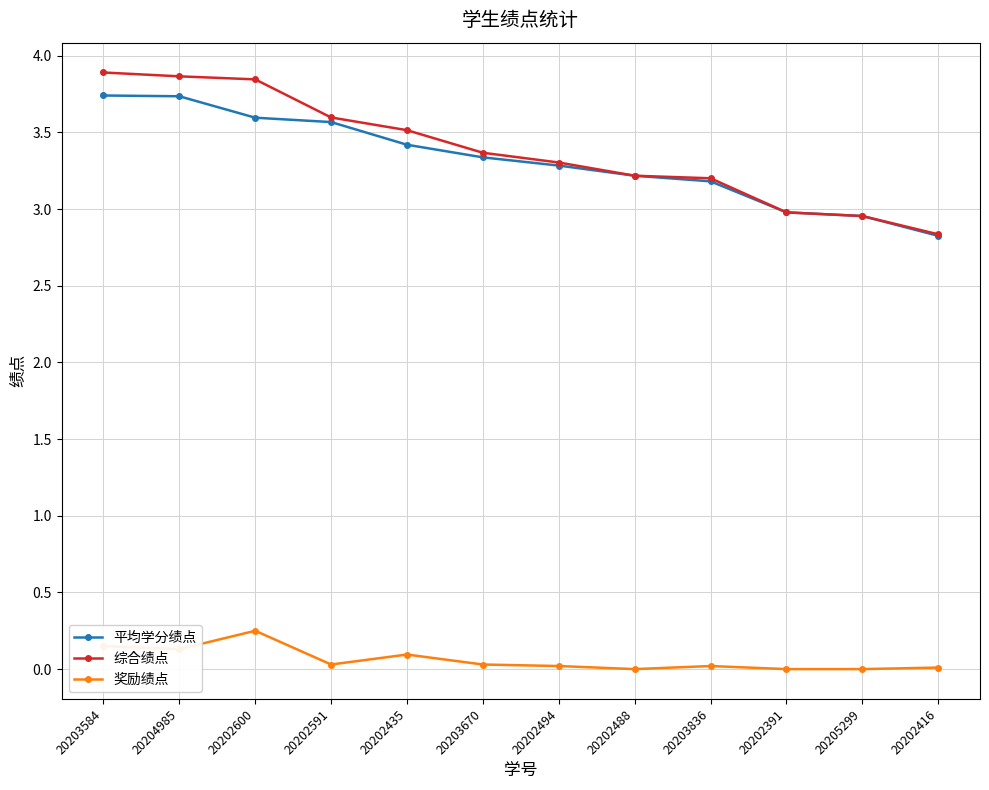

Which series has the largest range (max minus min)?

综合绩点